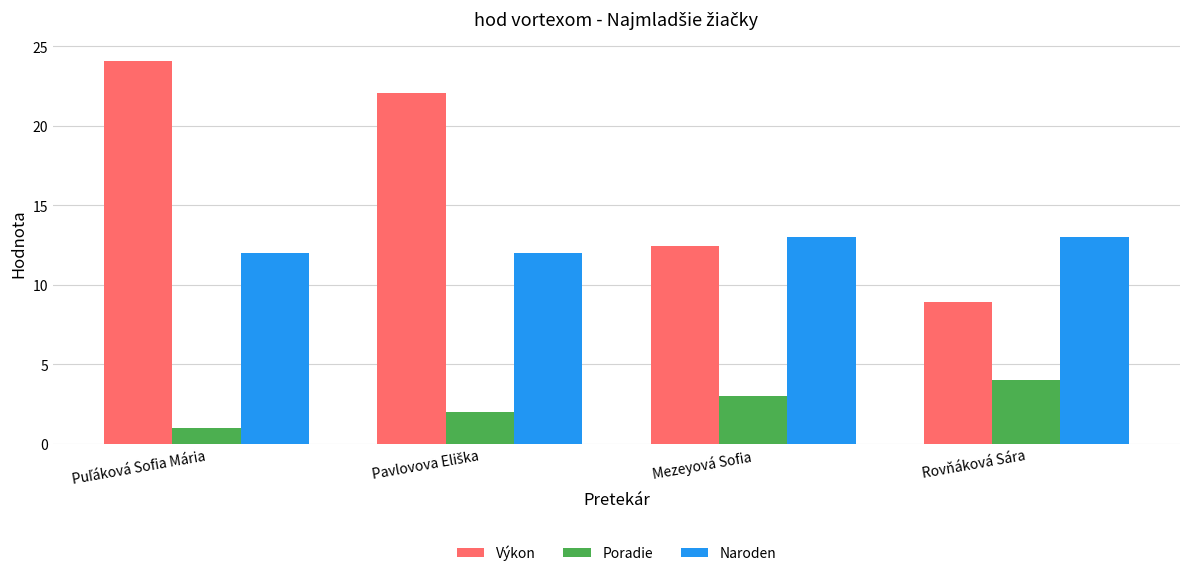

What is the value of the Výkon bar at the 2nd from the left?

22.1